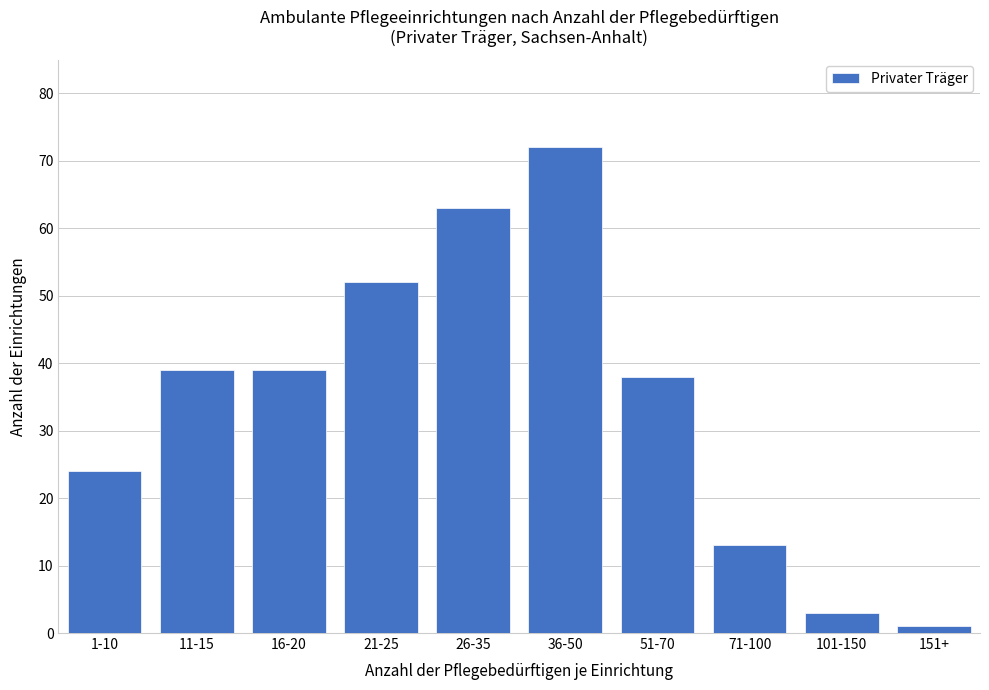

Reading left to right, extract all data points from this chart.

24	39	39	52	63	72	38	13	3	1